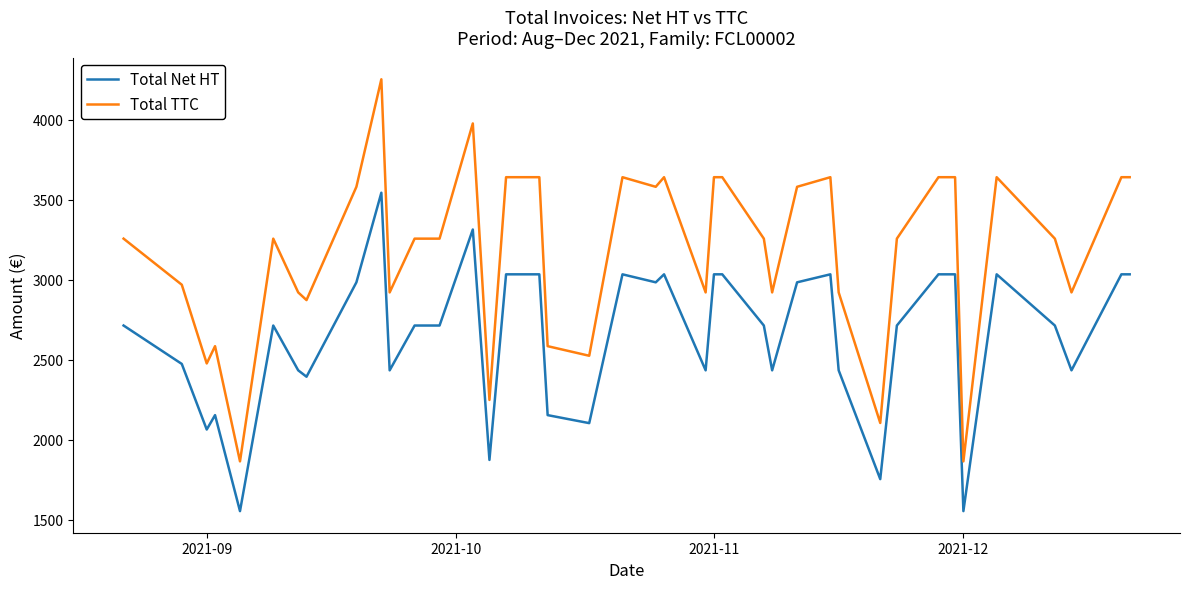

True or false: Total TTC and Total Net HT intersect in this chart.

False